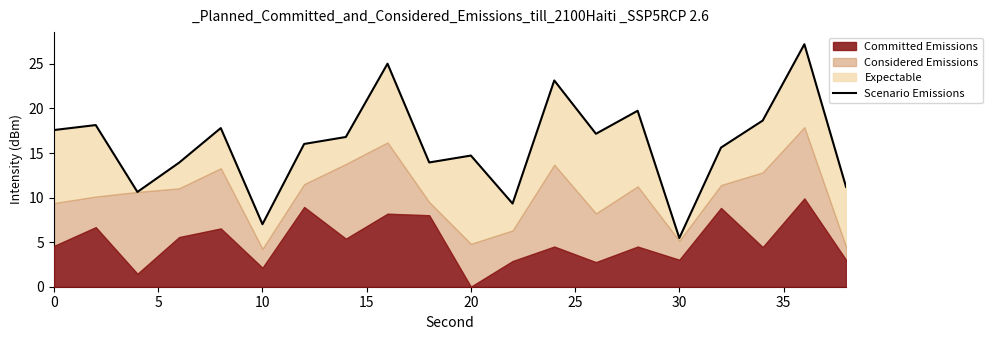

How many values are below 16?

9